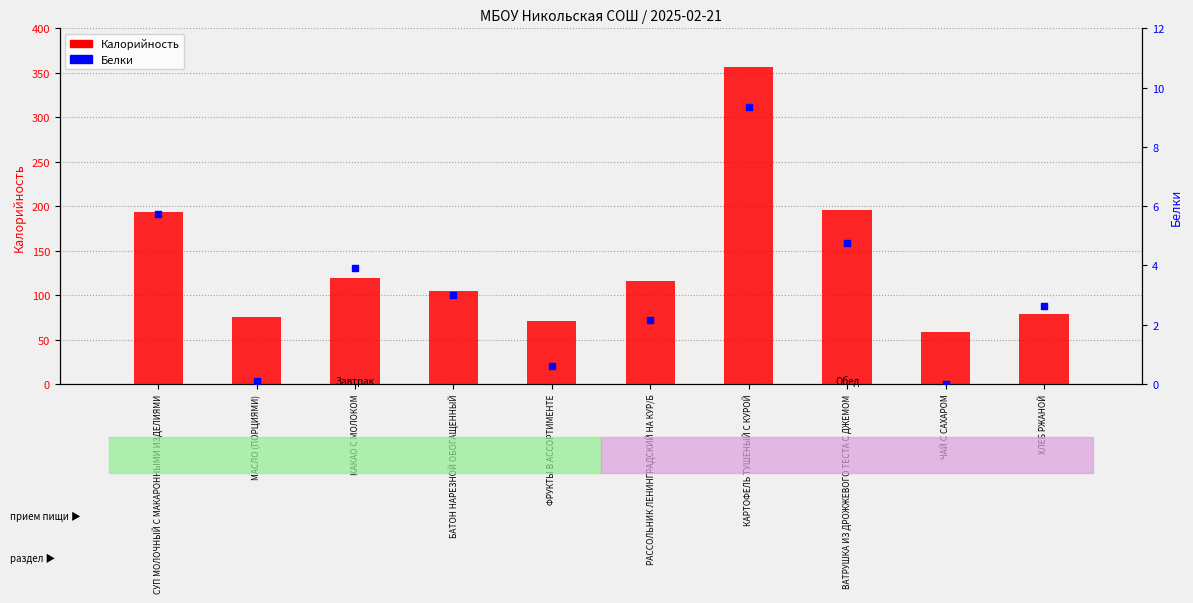

Which series contains the highest Y value?

Калорийность